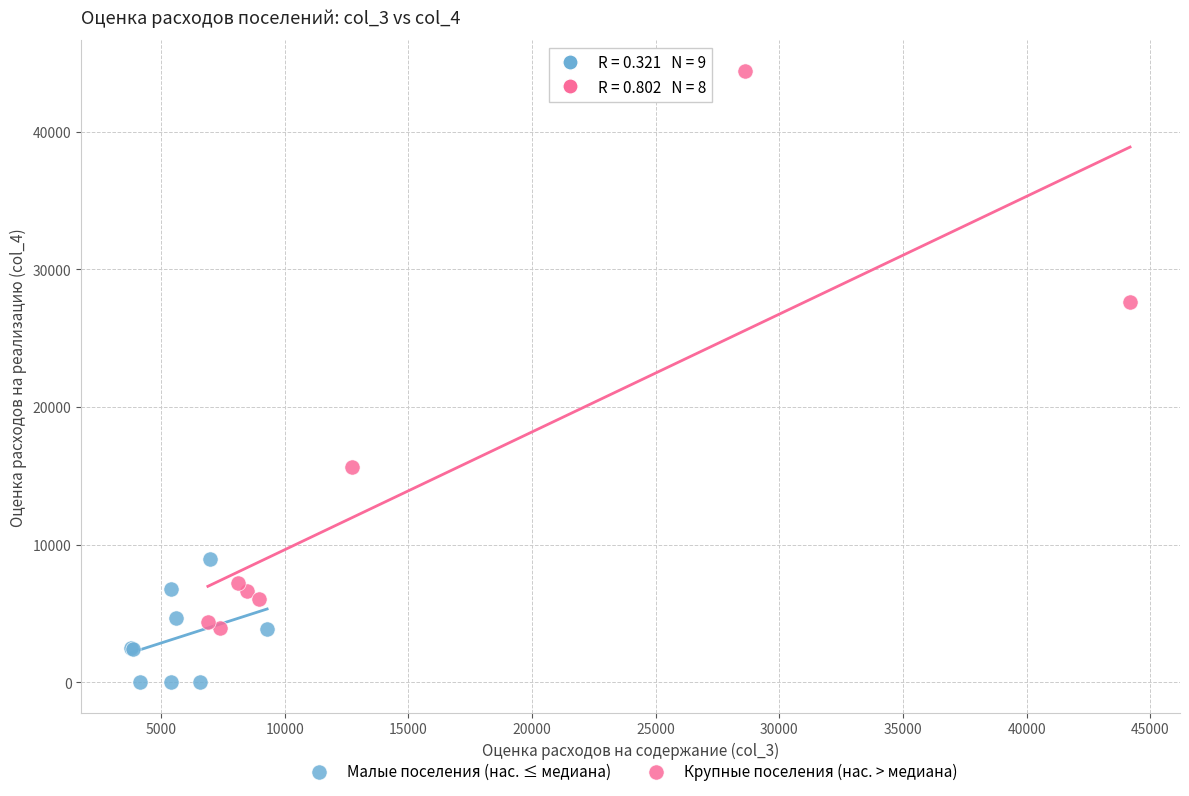

Which series reaches the maximum Y coordinate?

Крупные поселения (нас. > медиана)